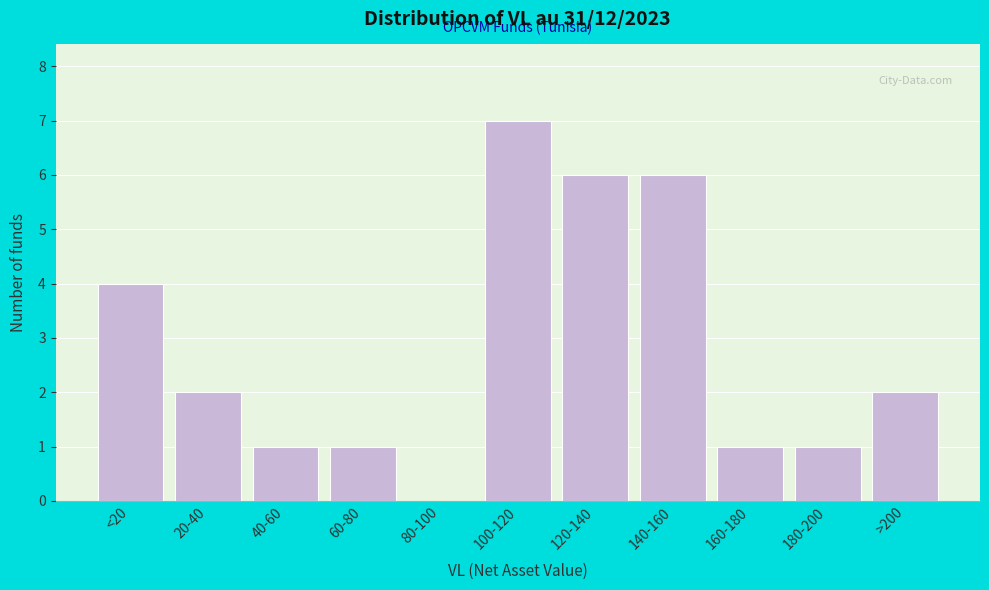

Reading left to right, transcribe all the data shown in this chart.

<20=4	20-40=2	40-60=1	60-80=1	80-100=0	100-120=7	120-140=6	140-160=6	160-180=1	180-200=1	>200=2